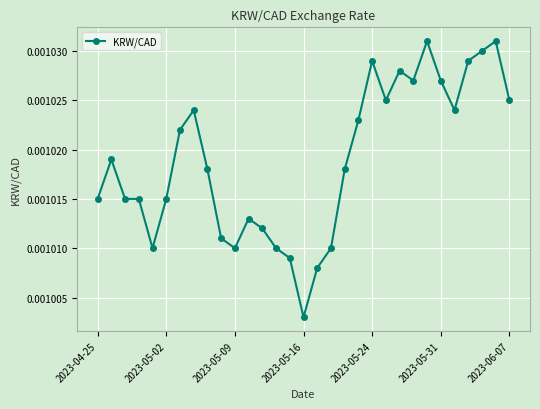

Count the values in the range 0 to 1.

31